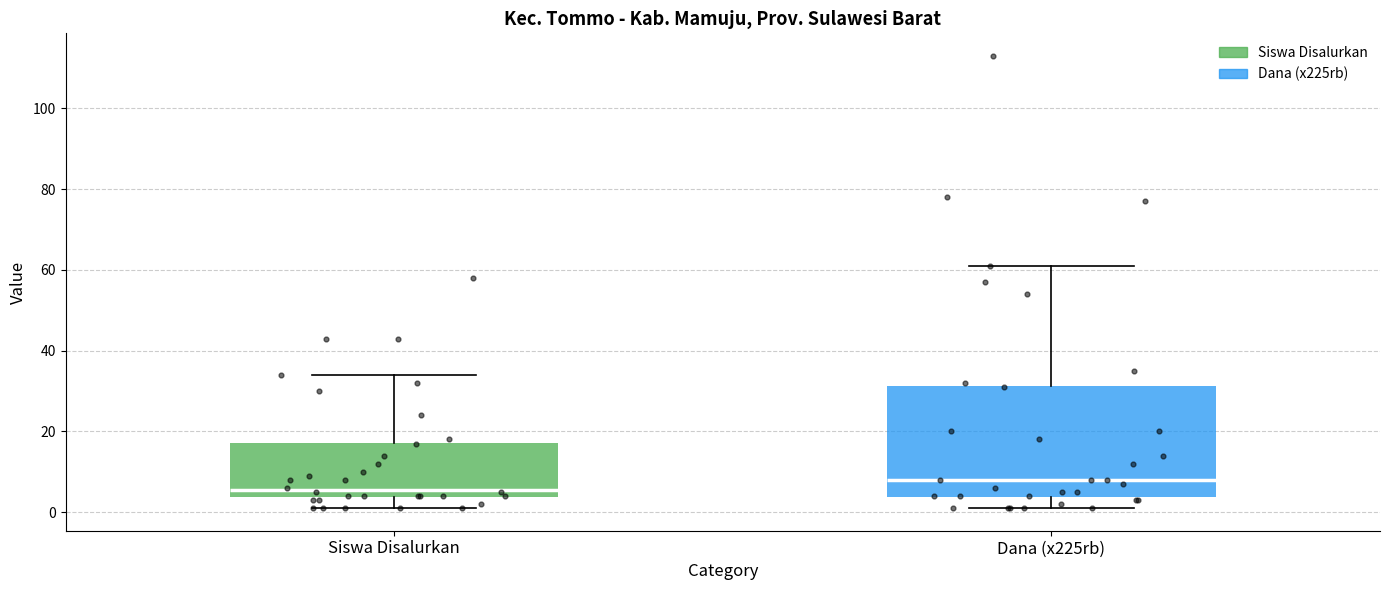

Where does the median line of the box for Dana (x225rb) sit on the y-axis? The values are not printed on the chart, so give them approximately, as read against the axis.

8